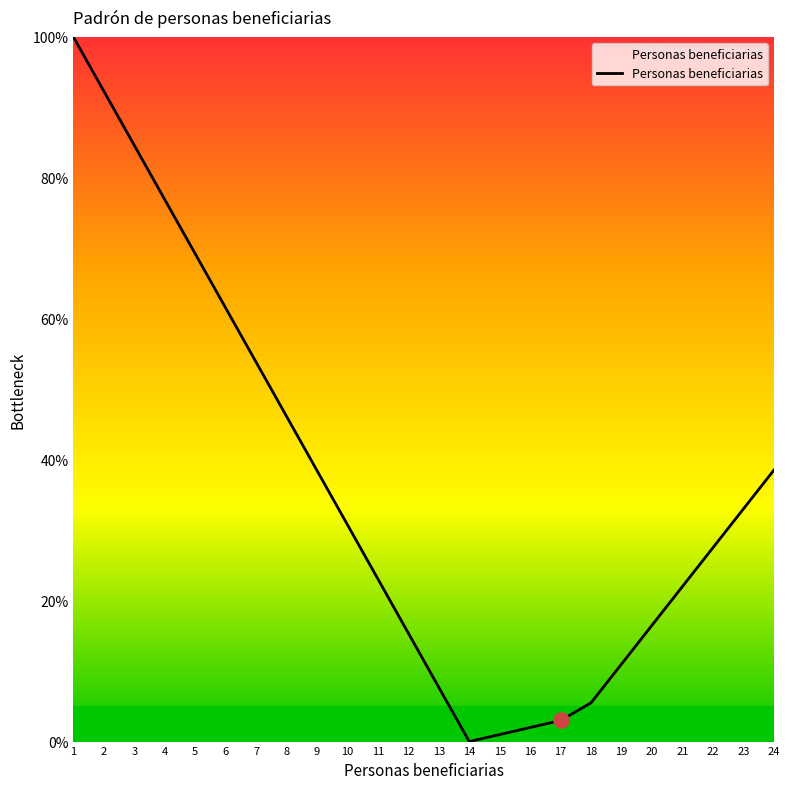

What is the change in value from 18 to 24?

+33.0